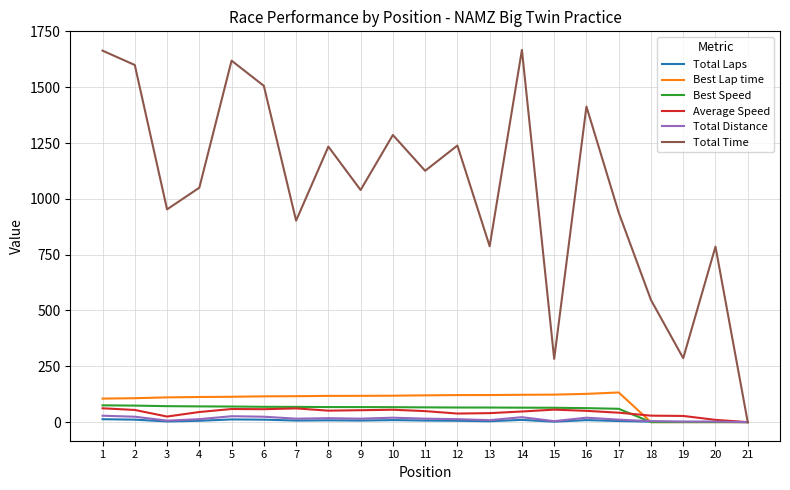

What is the greatest value displayed?

1667.1